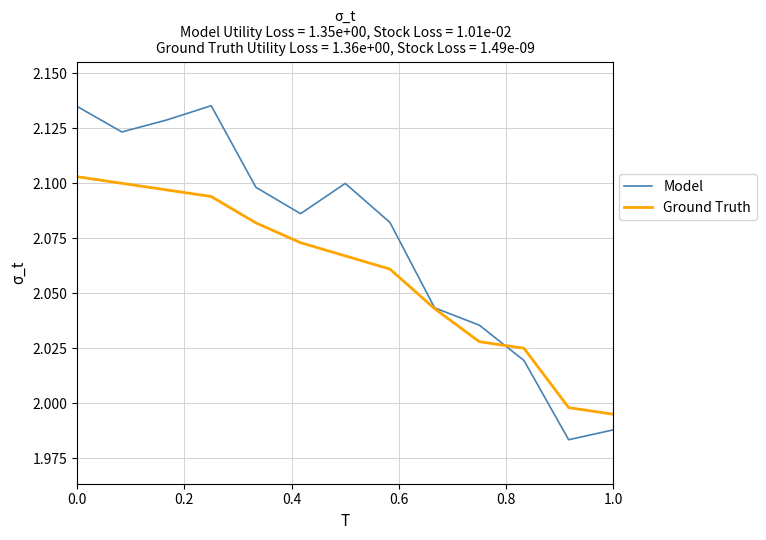

Is this an area chart (filled region under the line)?

No